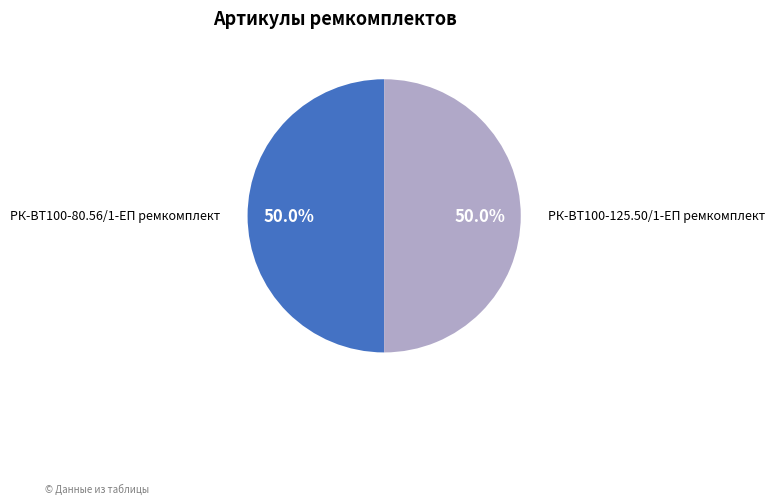

Combined, do РК-ВТ100-80.56/1-ЕП ремкомплект and РК-ВТ100-125.50/1-ЕП ремкомплект account for over 50%?

Yes